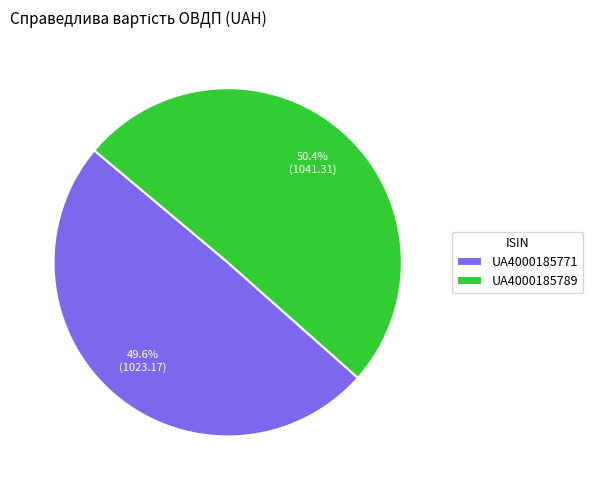

Count the number of slices in the pie.

2